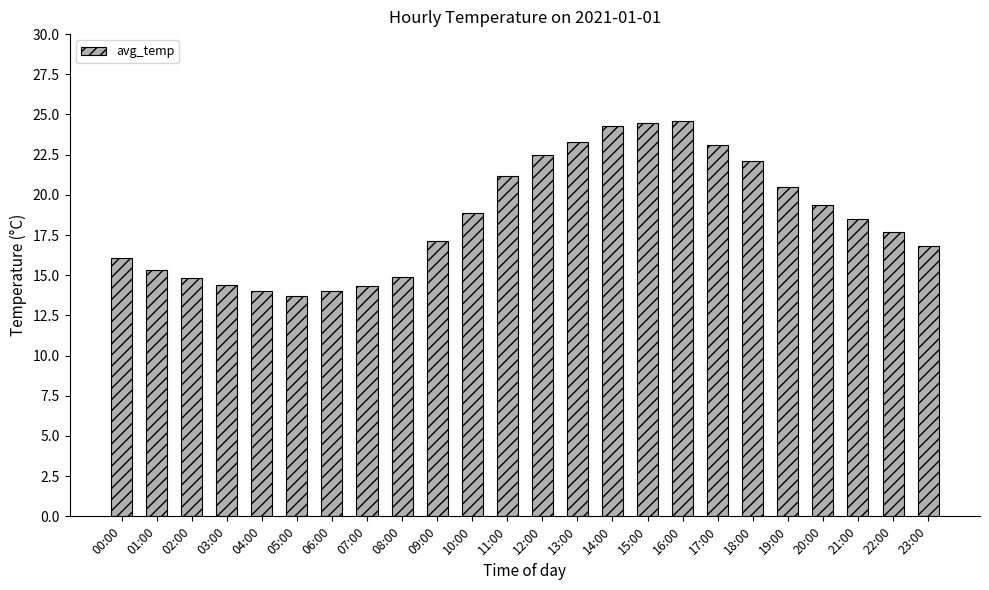

The value at 22:00 is 30.3. True or false?

False